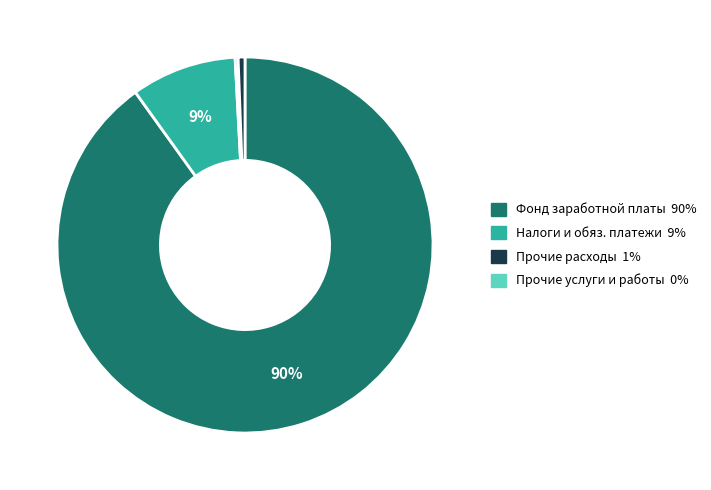

To the nearest percent, what is the difference between the largest and smallest slice percentages?

90%